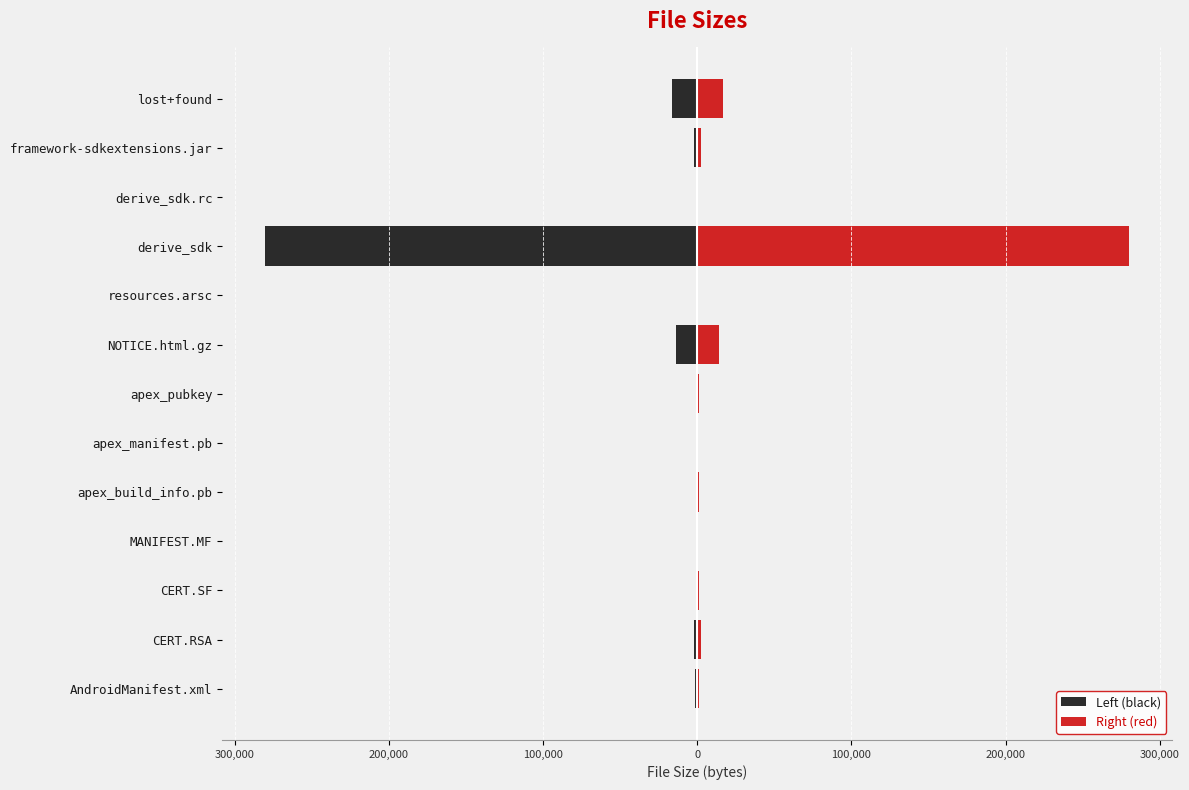

At how many categories does at least one series exceed 255863?

1